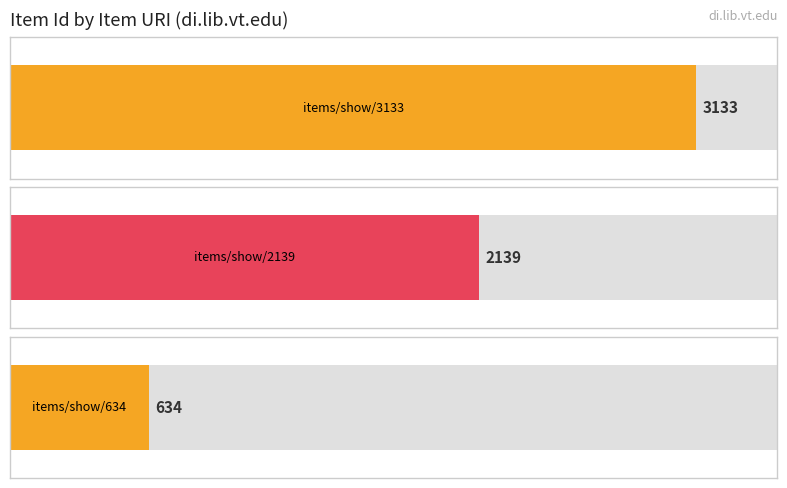

What is the change in value from items/show/3133 to items/show/2139?

-994